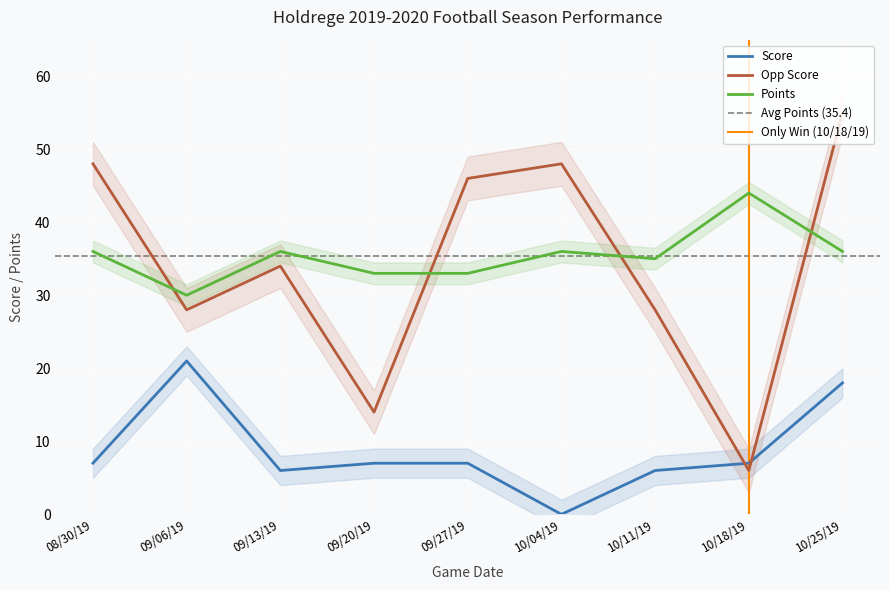

What is the label of the 9th point from the right?

08/30/19